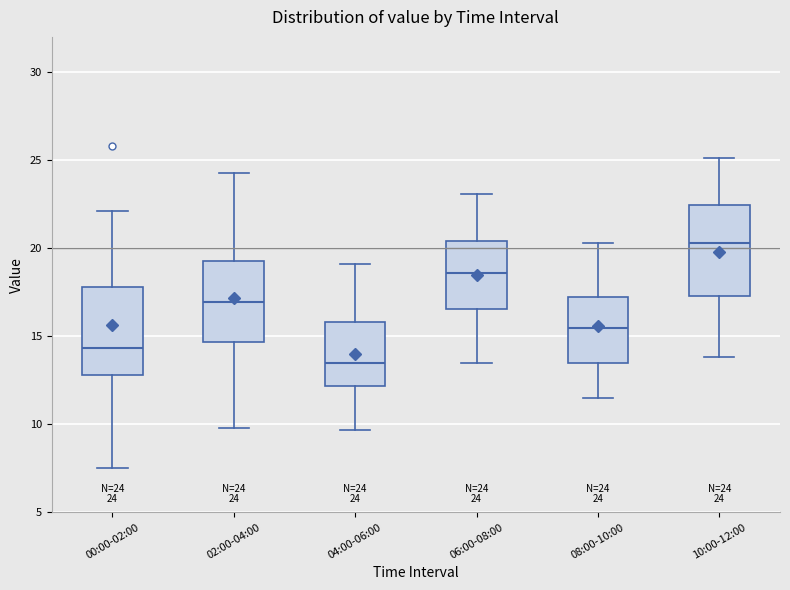

Which box has the lowest median line?

04:00-06:00